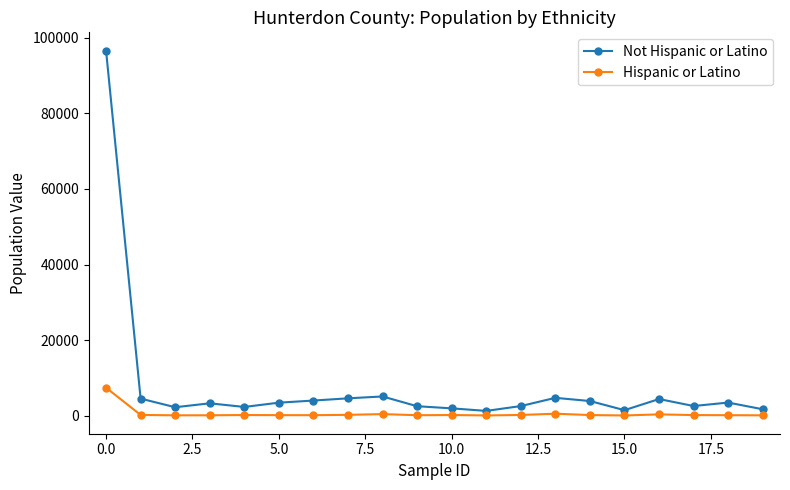

What is the sum of all Hispanic or Latino values?

11398